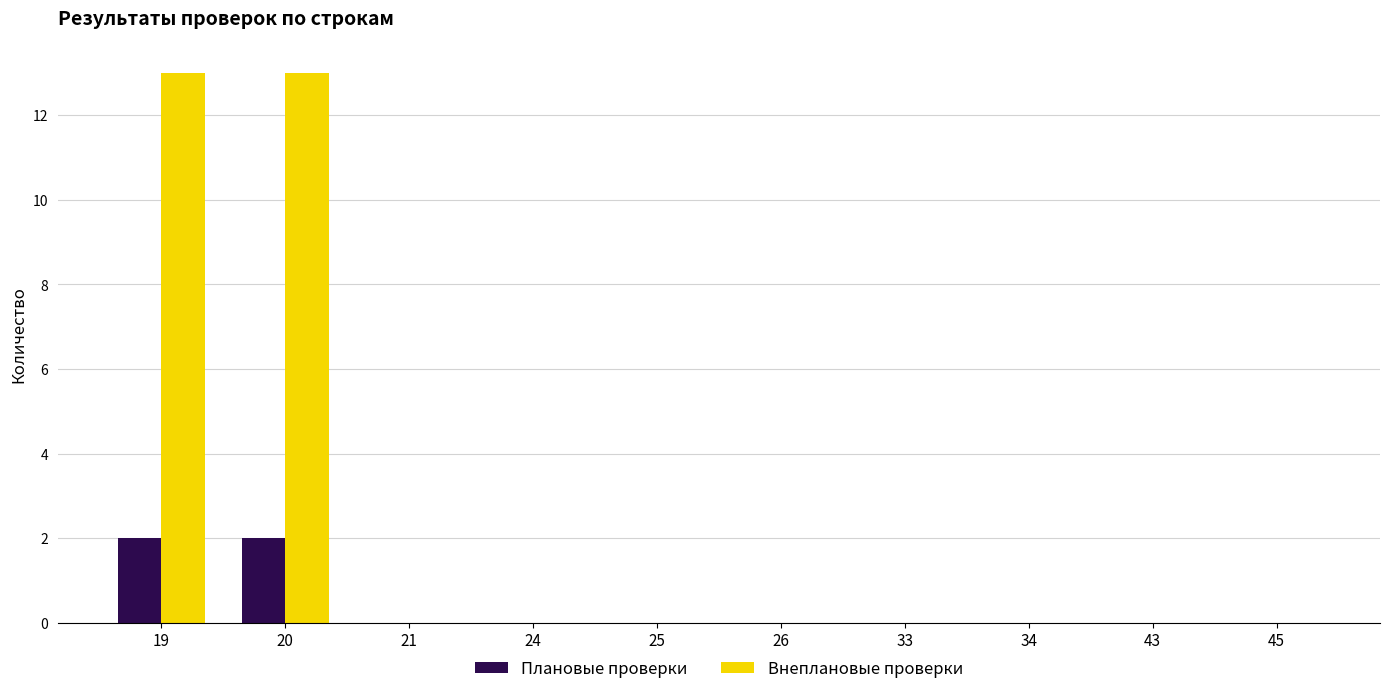

What is the sum of the Внеплановые проверки values at 19 and 26?

13